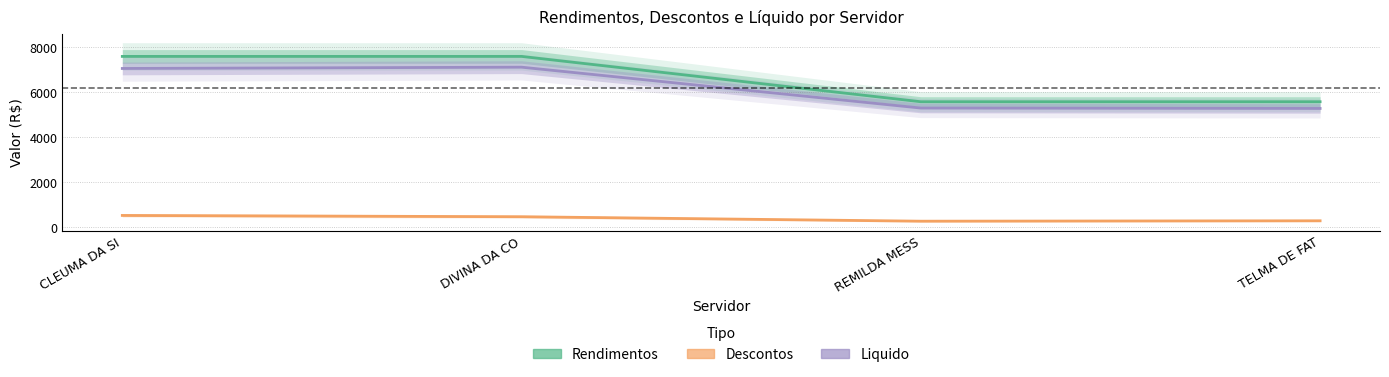

Read the Descontos value at REMILDA MESS.

279.9